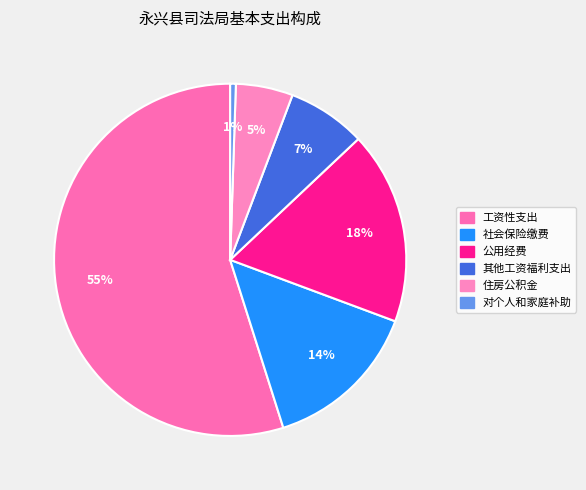

The 住房公积金 slice represents 5% of the pie. True or false?

True